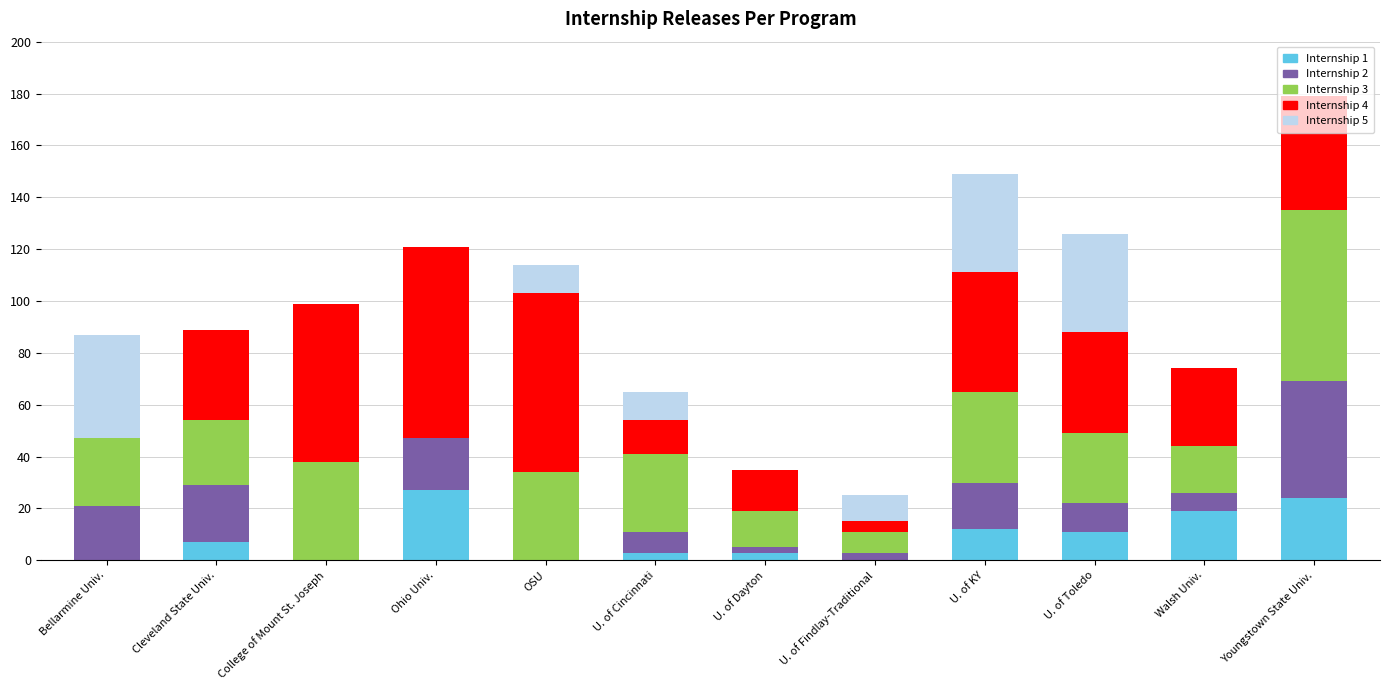

What are all the series names shown in the legend?

Internship 1, Internship 2, Internship 3, Internship 4, Internship 5